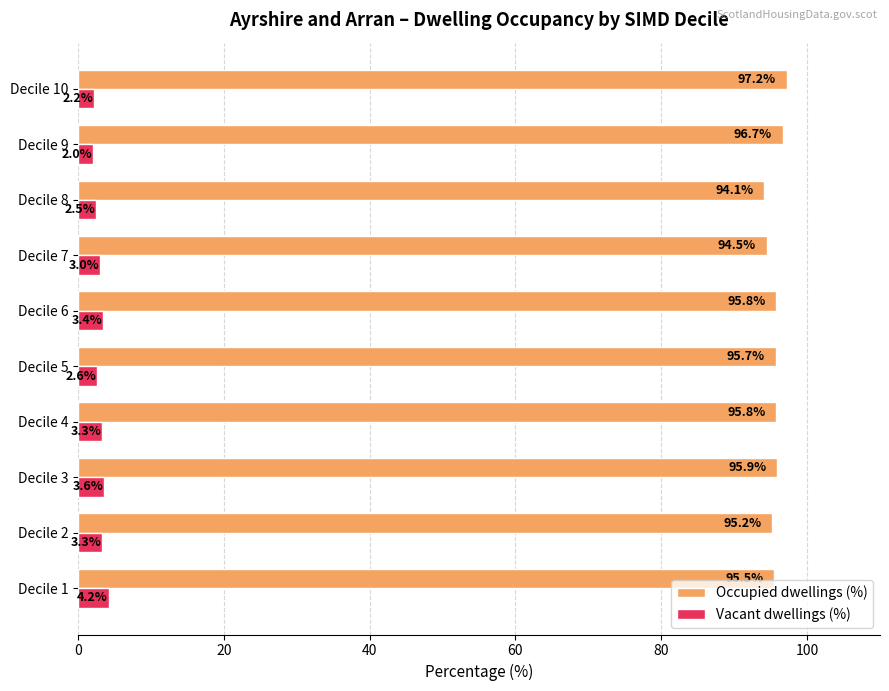

Which series has the widest spread of values?

Occupied dwellings (%)